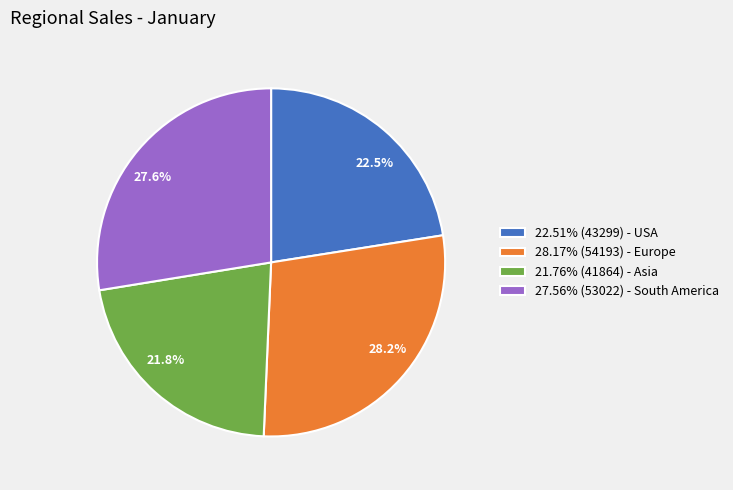

To the nearest percent, what is the average slice percentage?

25%